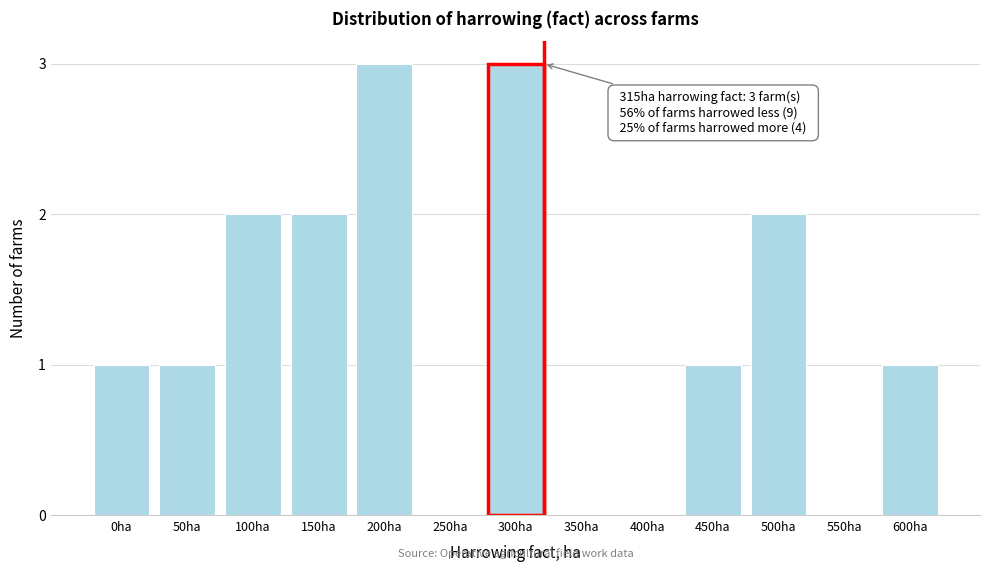

Reading left to right, what are all the values shown in this chart?

0ha=1	50ha=1	100ha=2	150ha=2	200ha=3	250ha=0	300ha=3	350ha=0	400ha=0	450ha=1	500ha=2	550ha=0	600ha=1